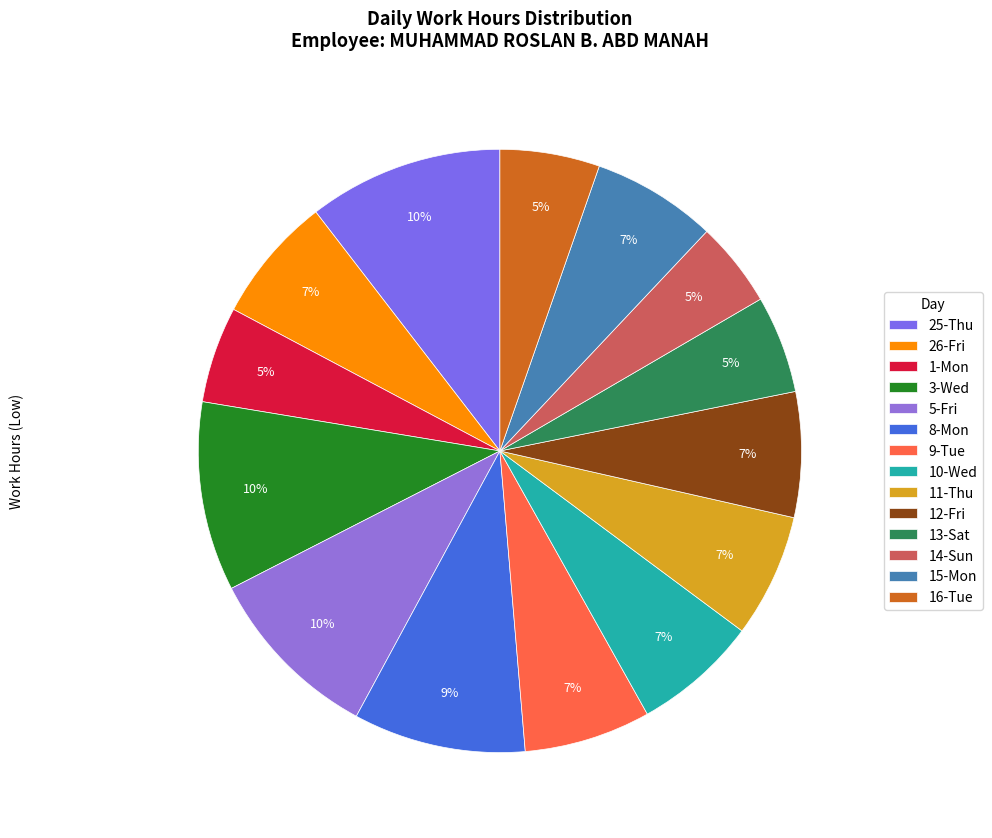

Count the number of slices in the pie.

14